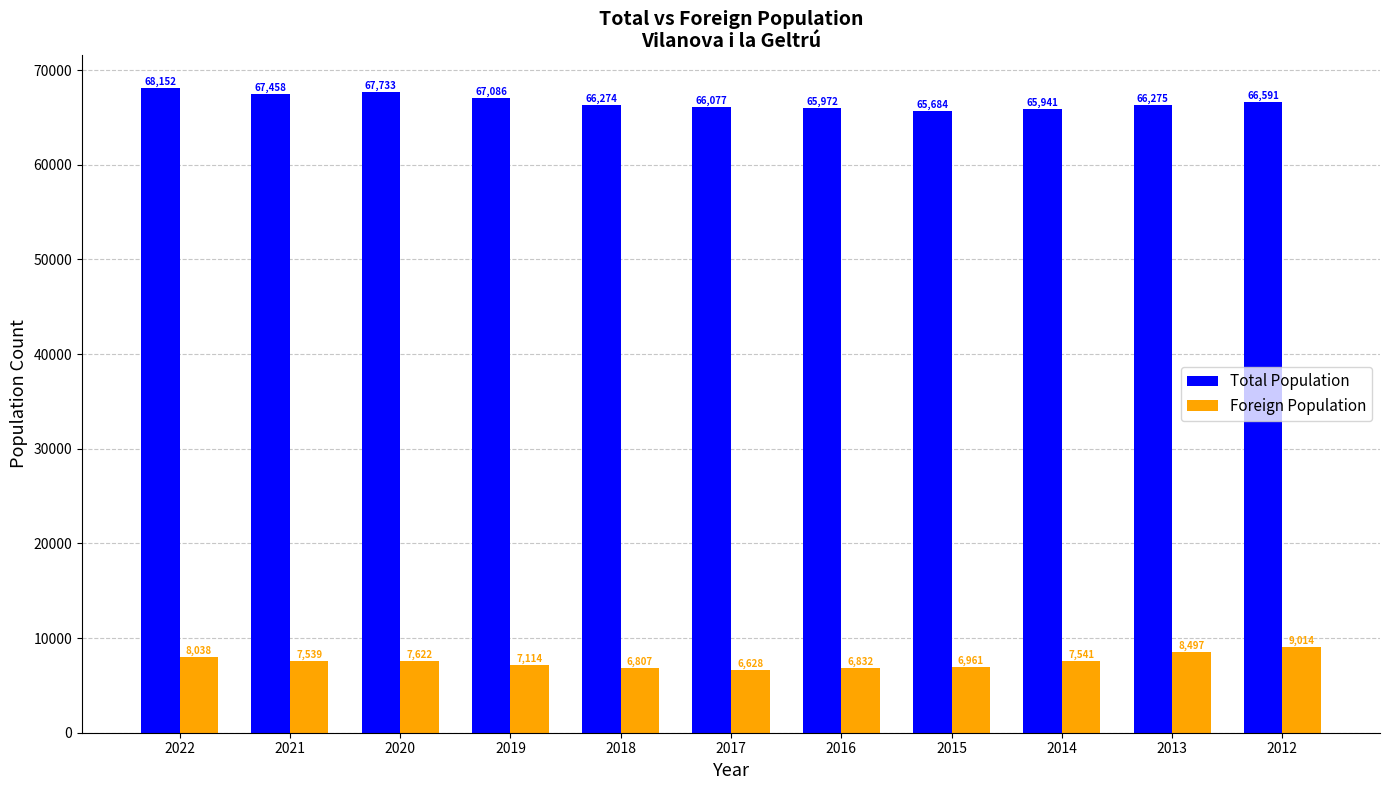

Which series has the widest spread of values?

Total Population